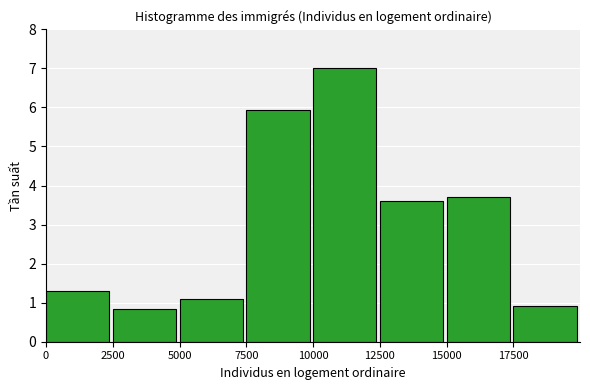

Reading left to right, transcribe all the data shown in this chart.

1.3	0.8	1.1	5.9	7.0	3.6	3.7	0.9